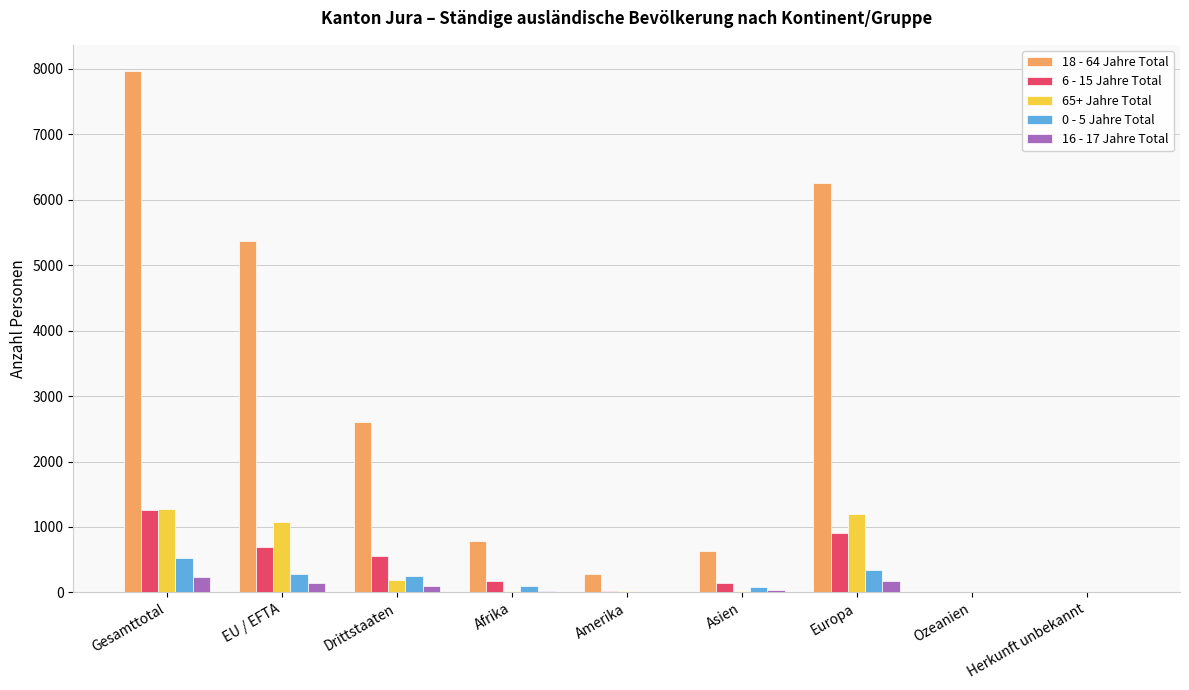

How many series are shown in this chart?

5